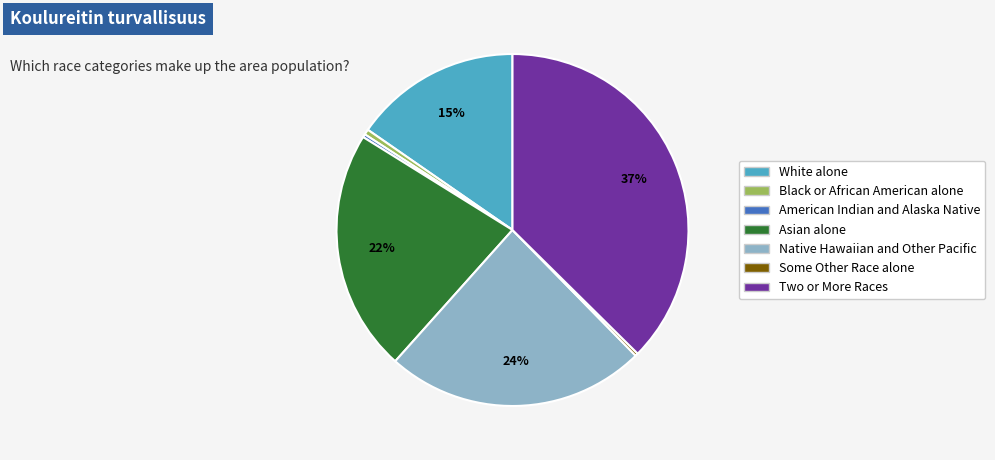

Approximately how many times larger is the value at Two or More Races compared to Asian alone?

1.7